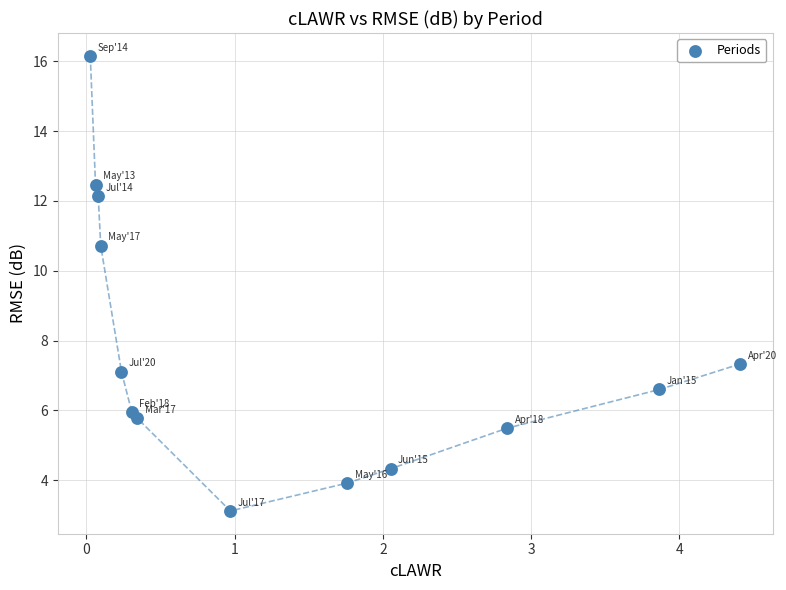

What is the range of X values (max minus min)?

4.4